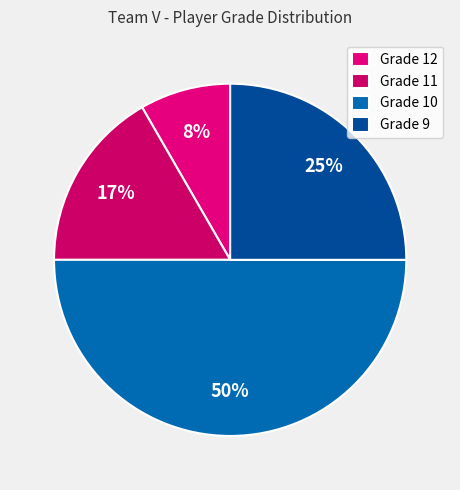

True or false: Grade 12 accounts for 18% of the total.

False